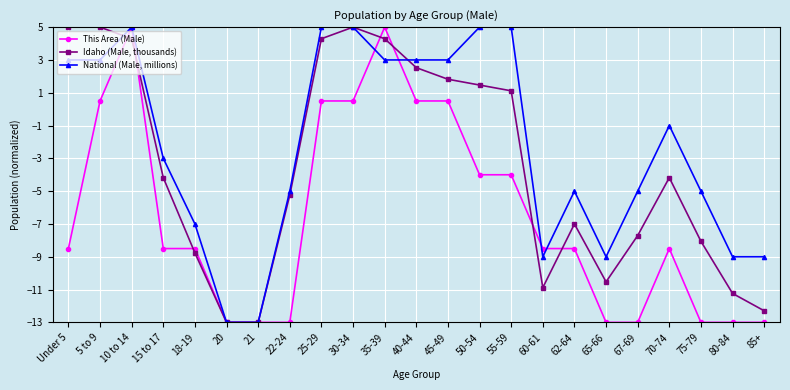

What is the difference between the maximum and minimum values in the This Area (Male) series?

18.0